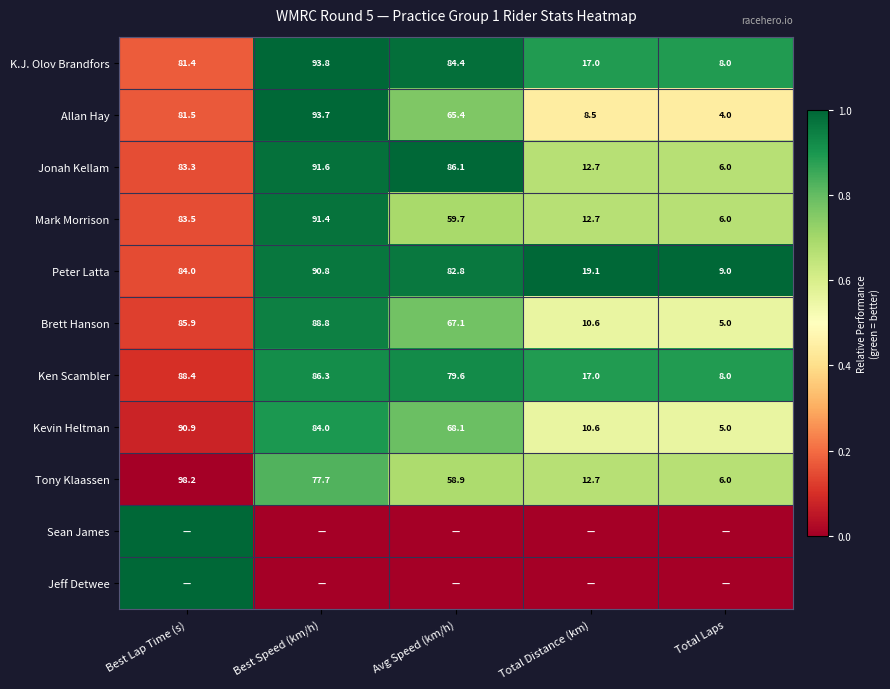

Rank the categories by Peter Latta value from highest to lowest.

Best Speed (km/h), Best Lap Time (s), Avg Speed (km/h), Total Distance (km), Total Laps